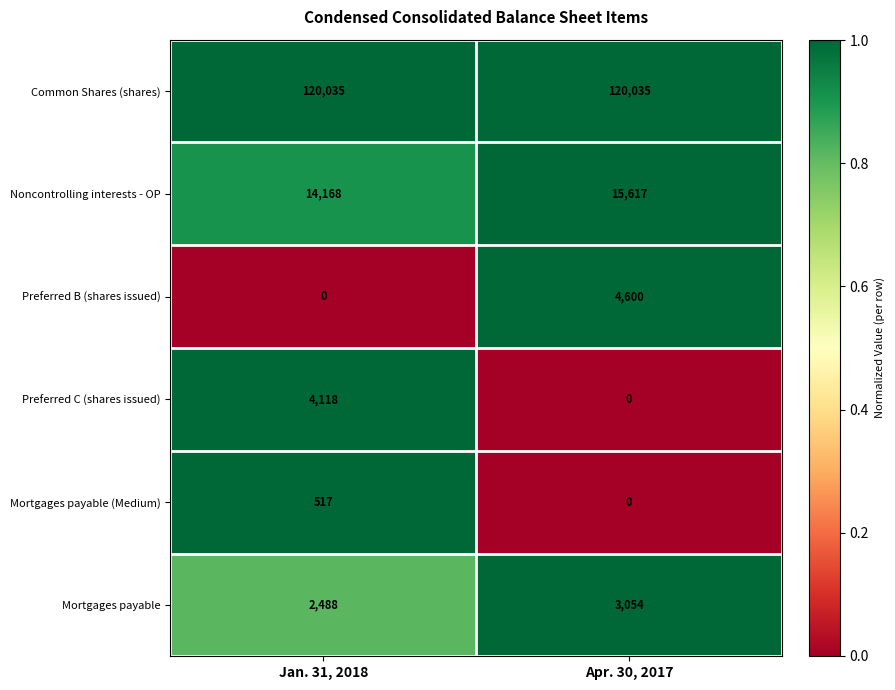

What is the maximum value for Mortgages payable (Medium)?

517